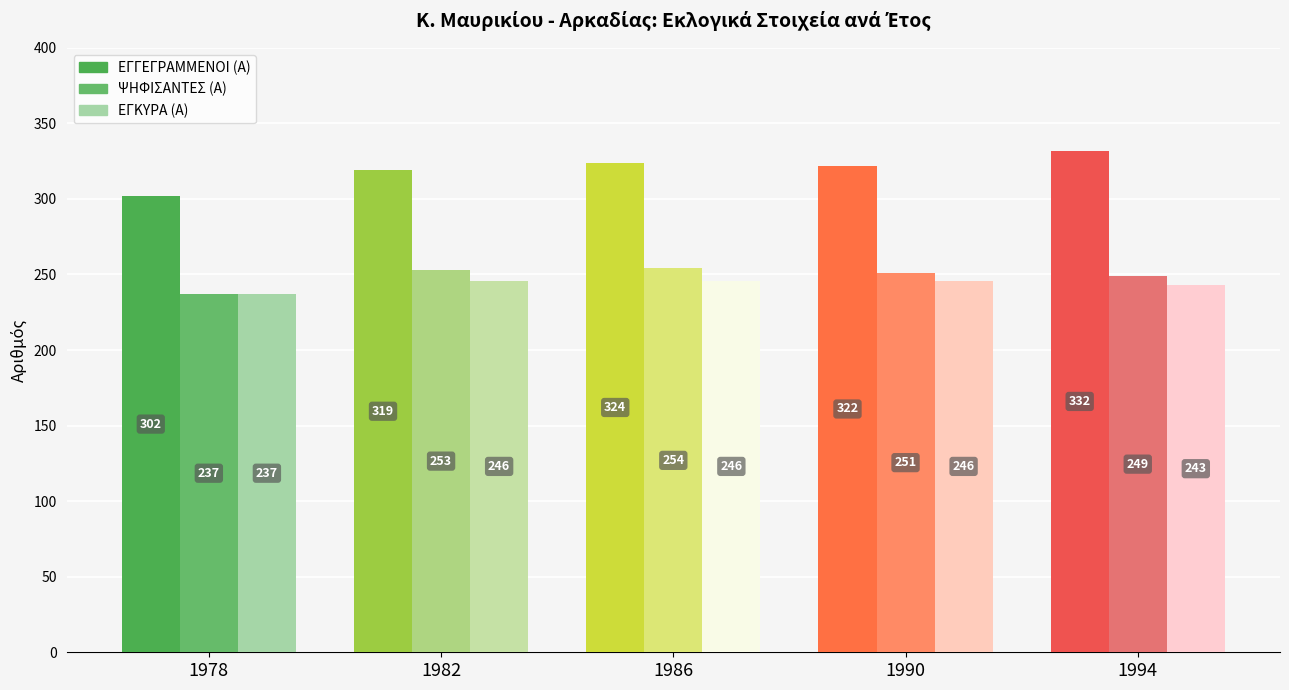

Reading left to right, extract all data points from this chart.

ΕΓΓΕΓΡΑΜΜΕΝΟΙ (Α): 302	319	324	322	332
ΨΗΦΙΣΑΝΤΕΣ (Α): 237	253	254	251	249
ΕΓΚΥΡΑ (Α): 237	246	246	246	243